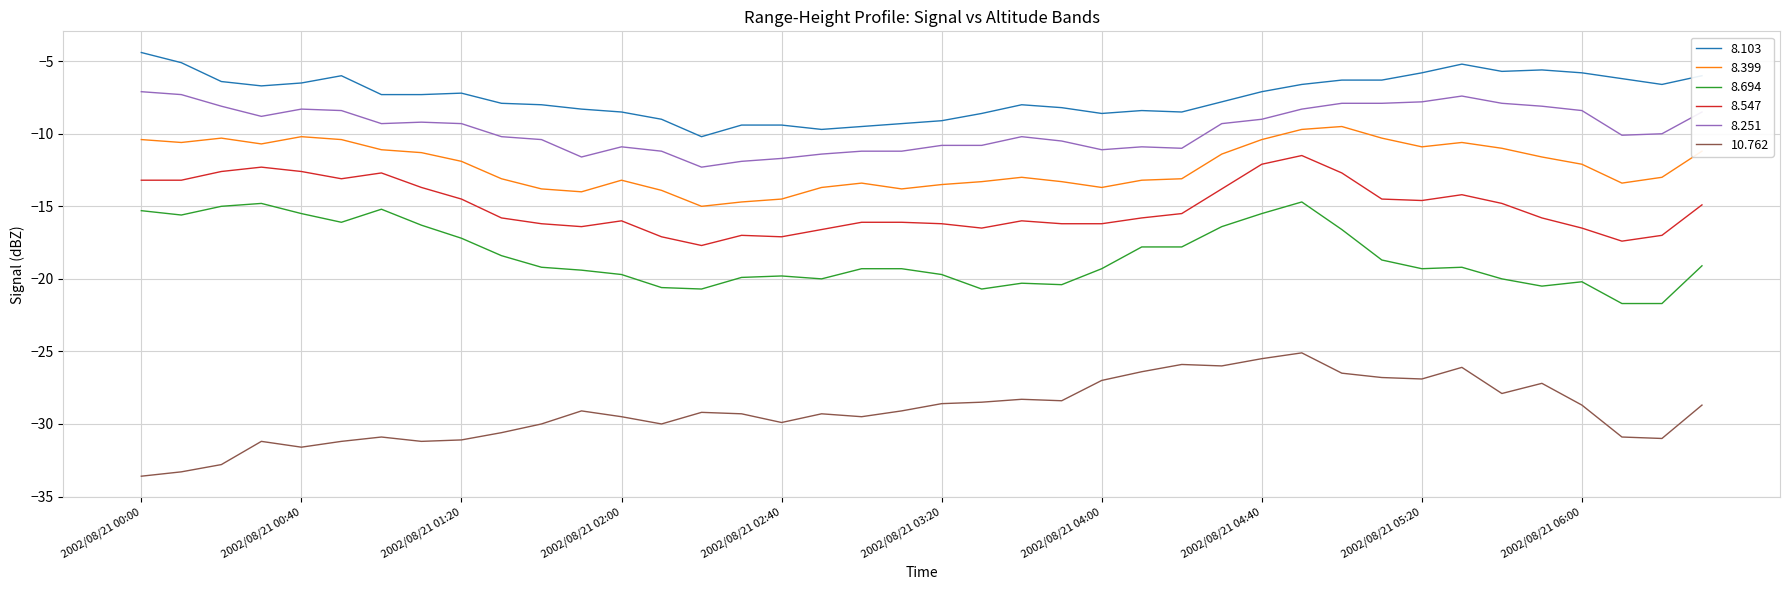

What is the average value of the 8.399 series?

-12.2